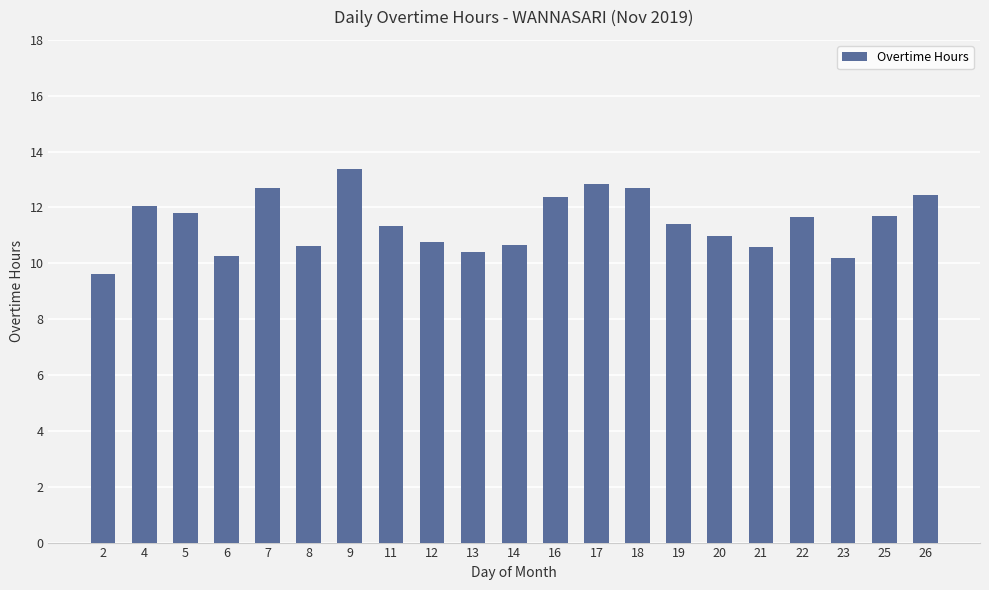

The value at 20 is 11.0. True or false?

True